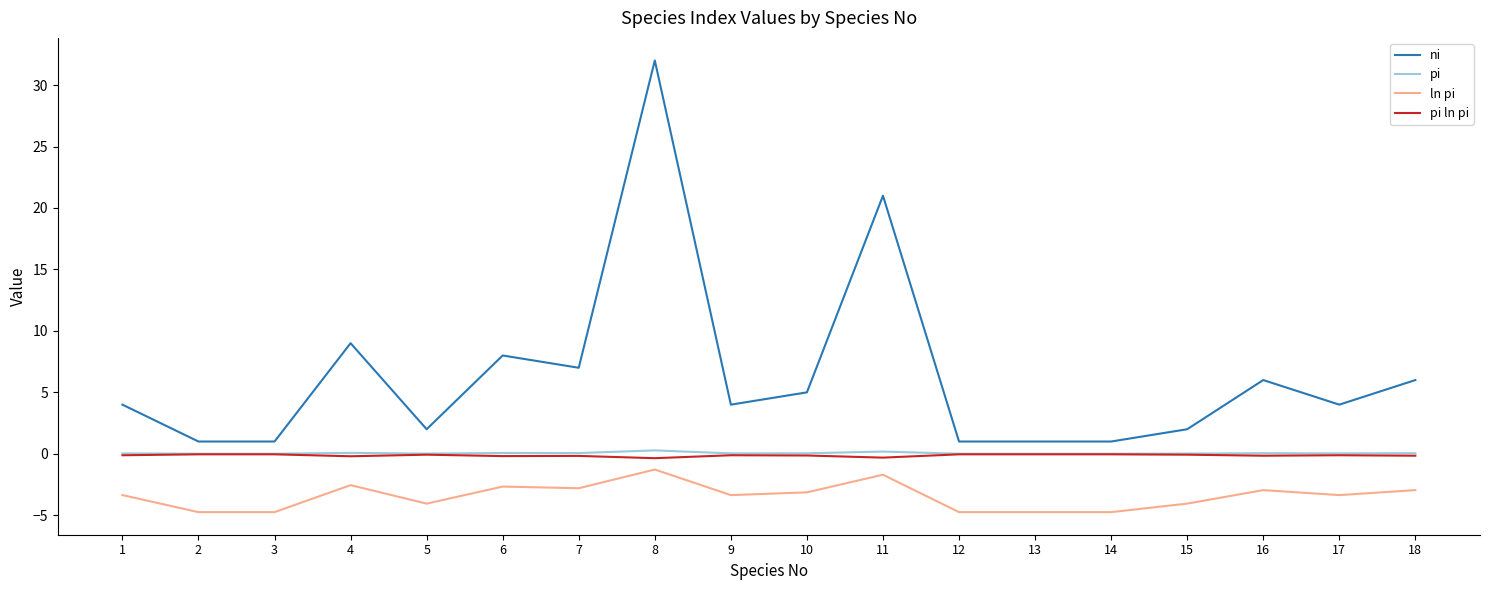

Which series has the largest total across all categories?

ni